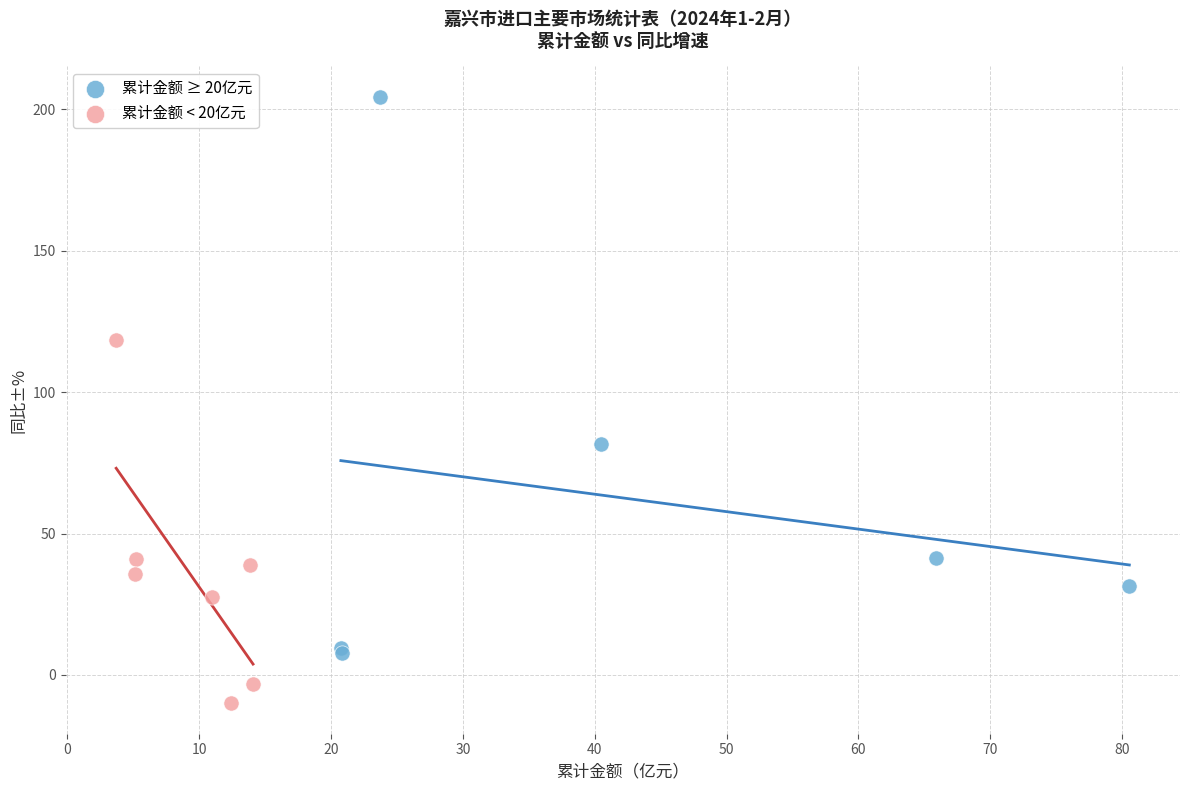

What are all the series names shown in the legend?

累计金额 ≥ 20亿元, 累计金额 < 20亿元